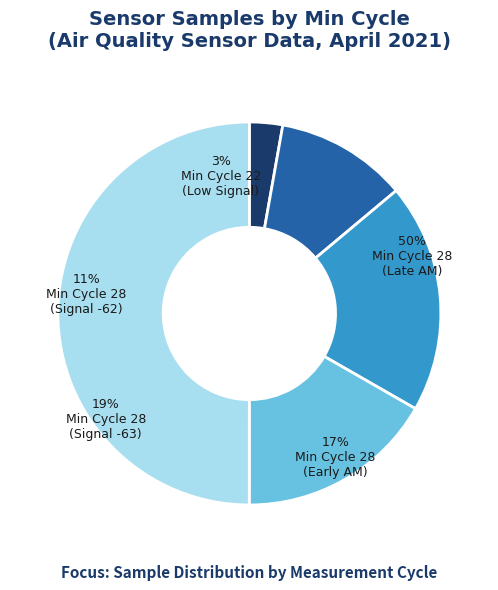

True or false: 28 accounts for 3% of the total.

False